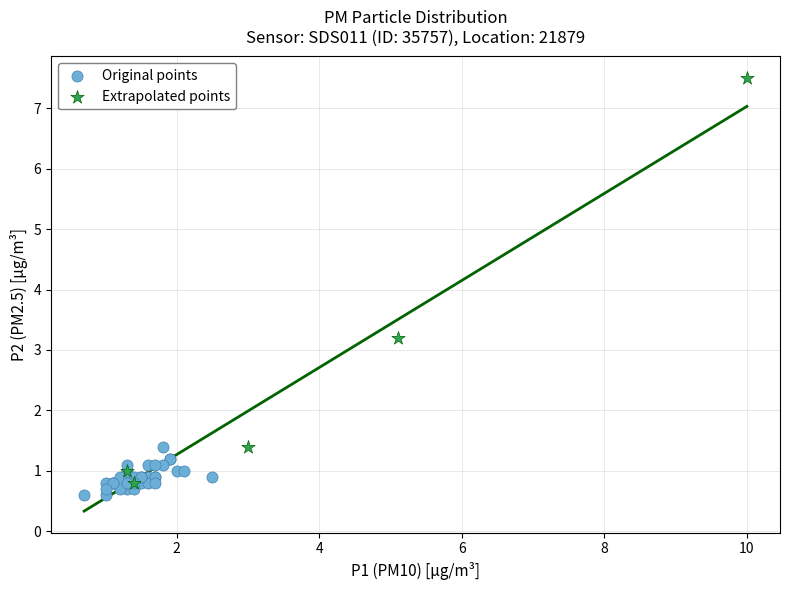

Which series reaches the maximum Y coordinate?

Extrapolated points